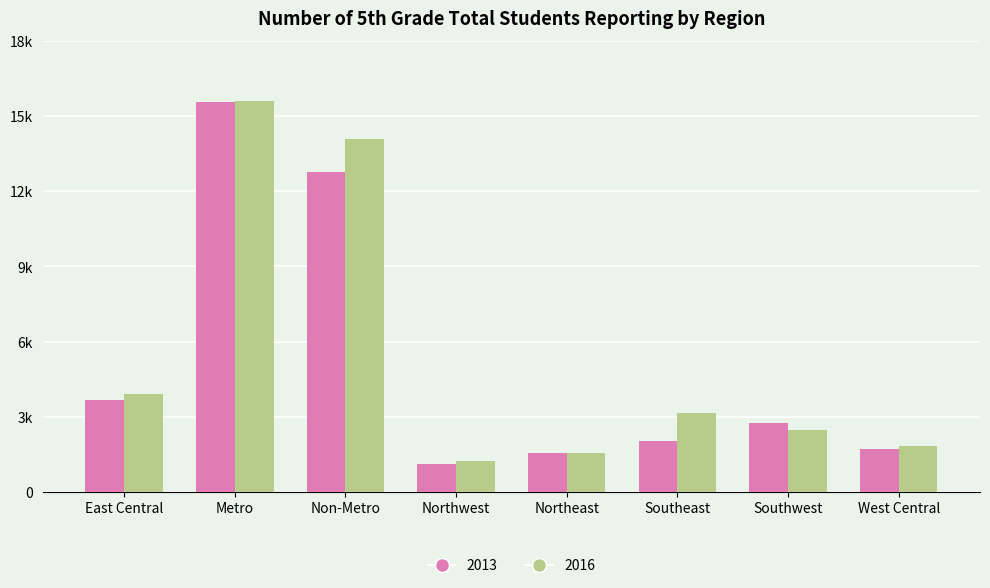

How many bars are there in each group?

2